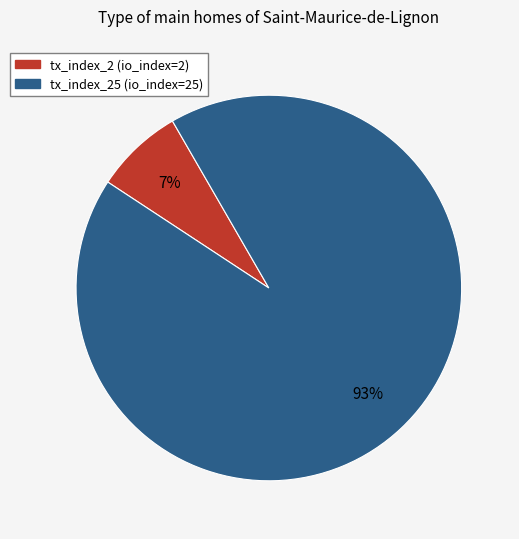

Is there a majority slice in this chart?

Yes